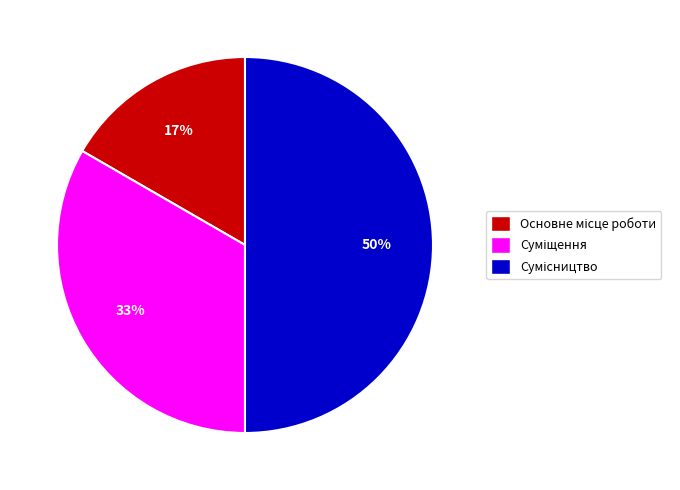

To the nearest percent, what is the difference between the largest and smallest slice percentages?

33%